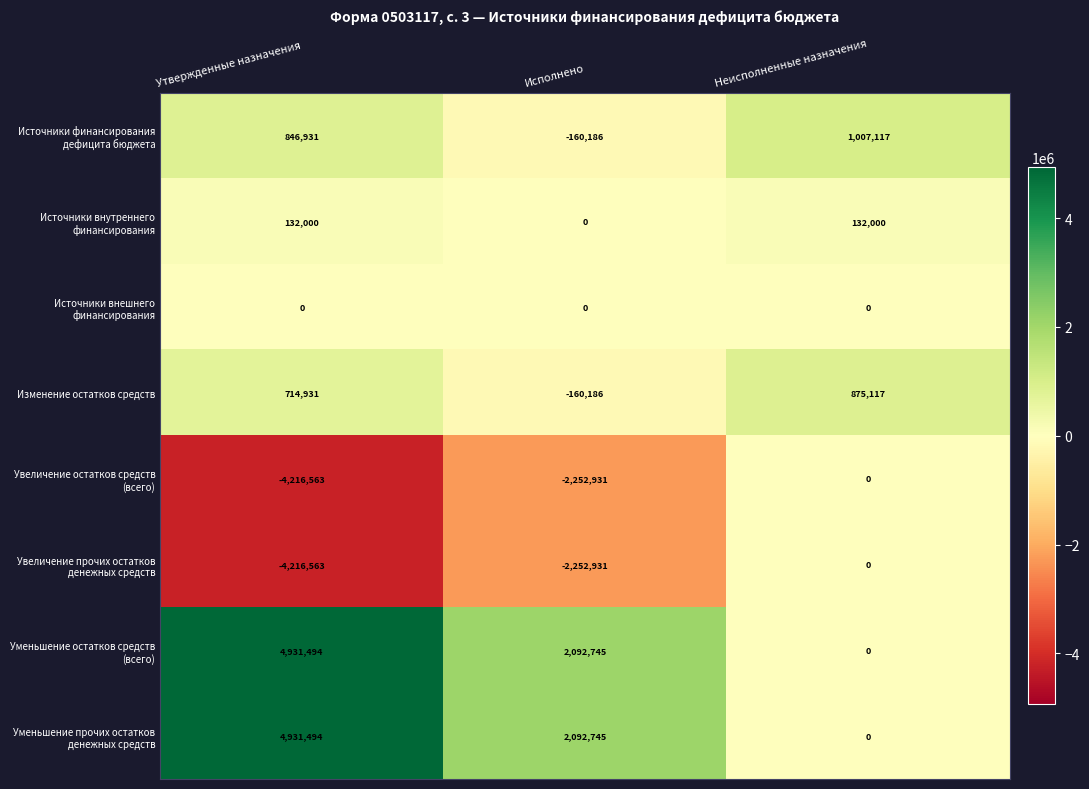

What is the difference between the highest and lowest values at Исполнено?

4345676